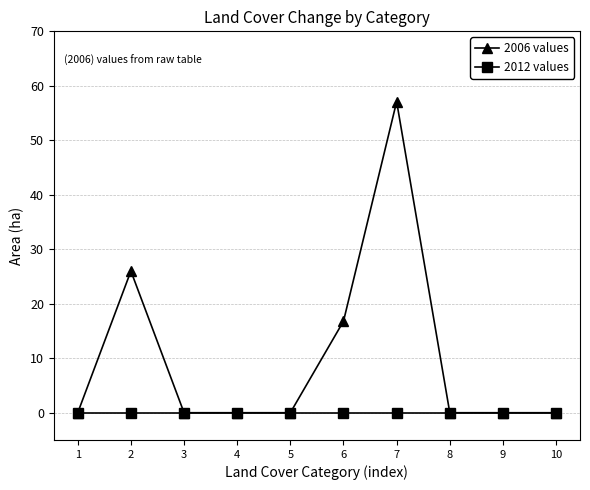

What is the greatest value displayed?

57.1